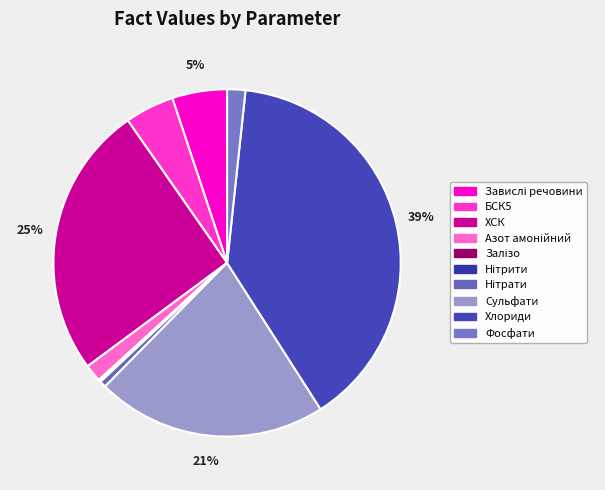

What is the smallest slice in the pie chart?

Залізо